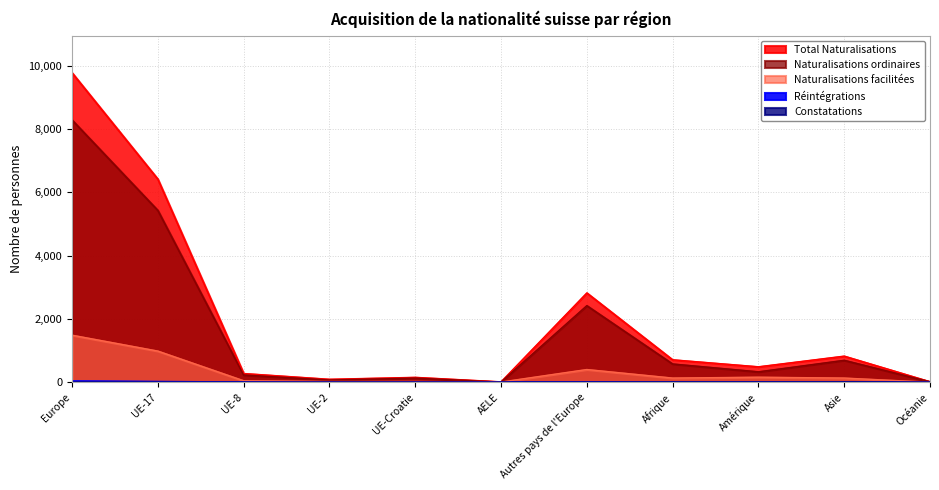

How many data points in Constatations are less than 1?

5